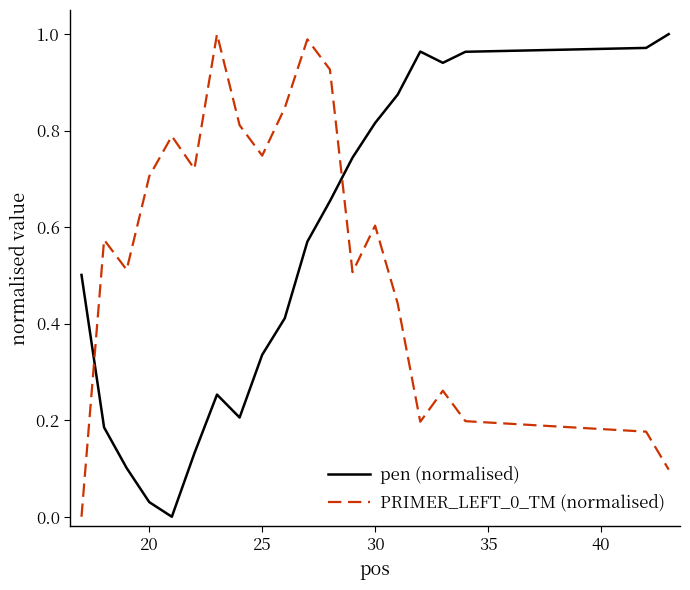

After their last crossing, which series has the higher values: pen (normalised) or PRIMER_LEFT_0_TM (normalised)?

pen (normalised)